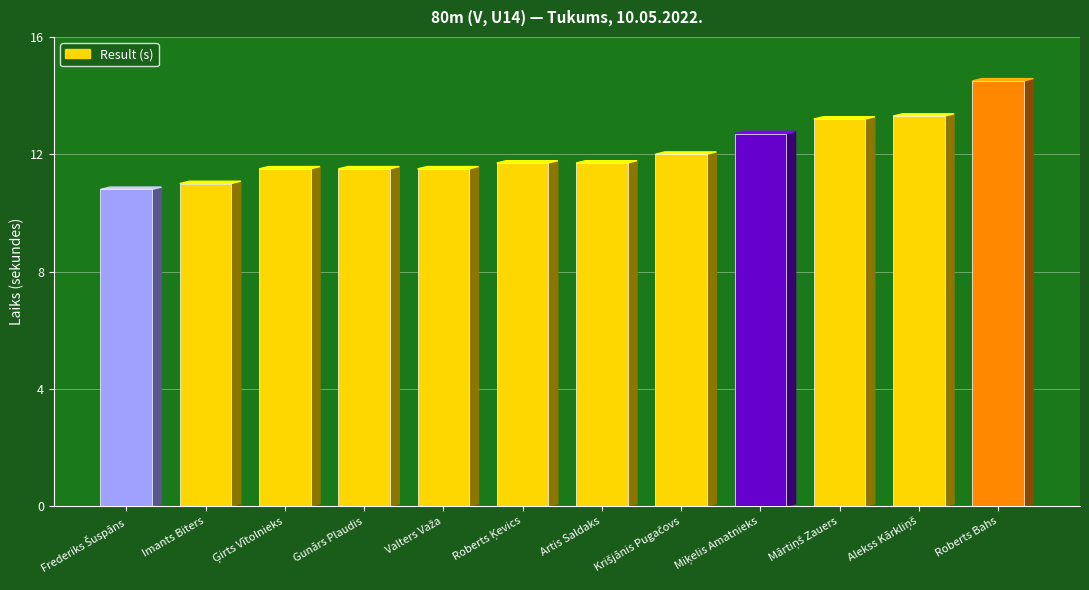

Does the chart contain any negative values?

No